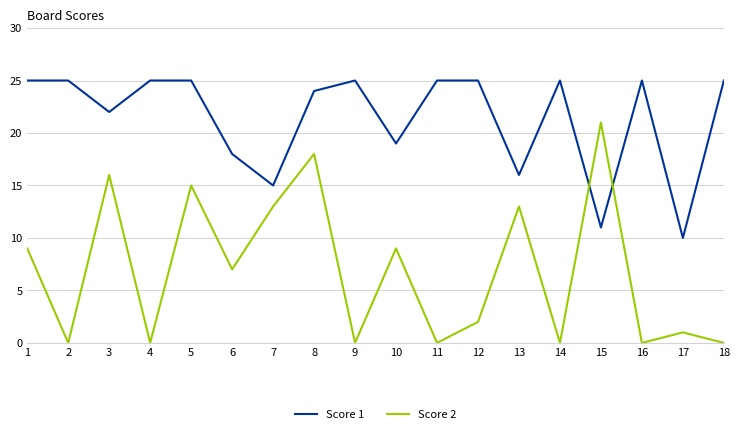

In Score 2, how many points are lower than both neighbors (excluding endpoints)?

7